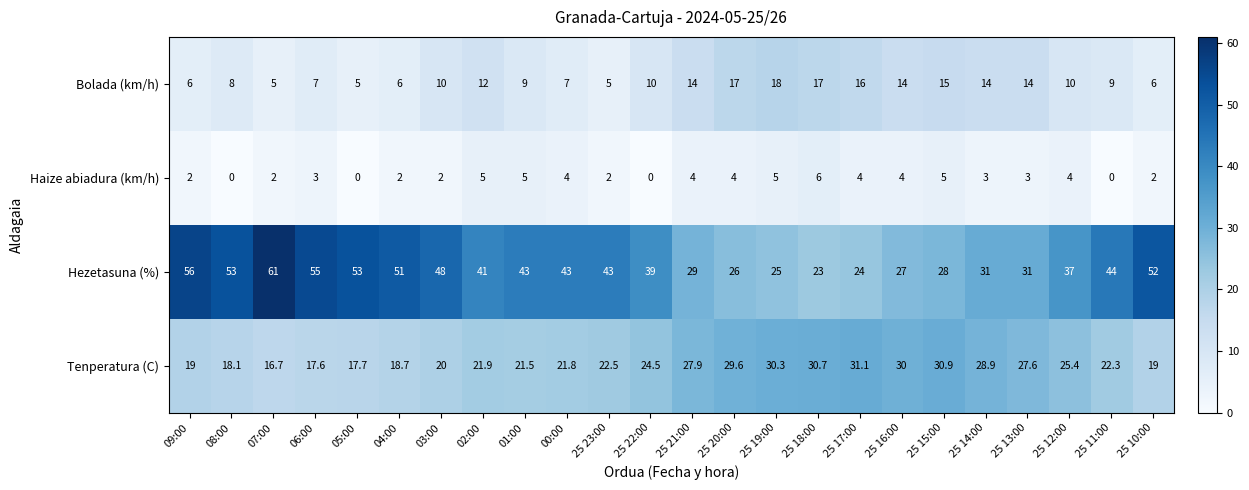

What is the difference between the Hezetasuna (%) values at 04:00 and 25 19:00?

26.0